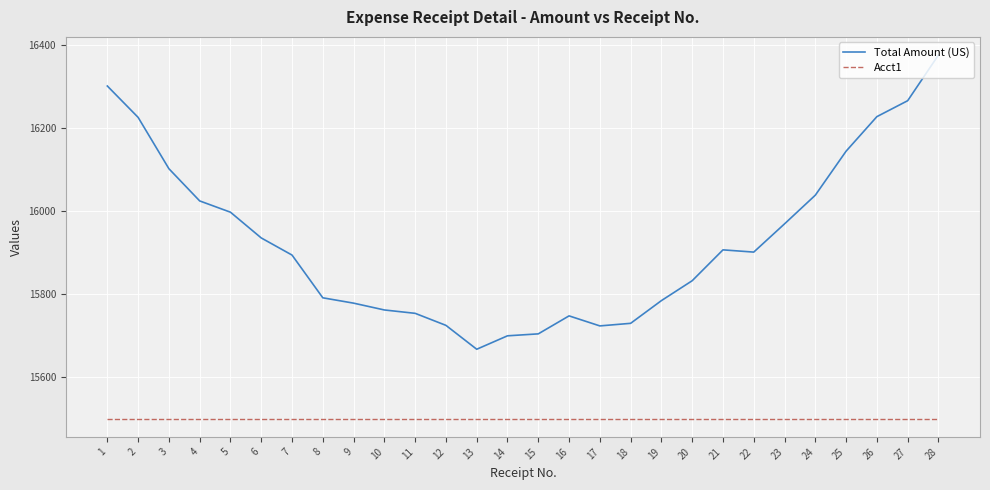

Which series changed the most between 16 and 21?

Total Amount (US)